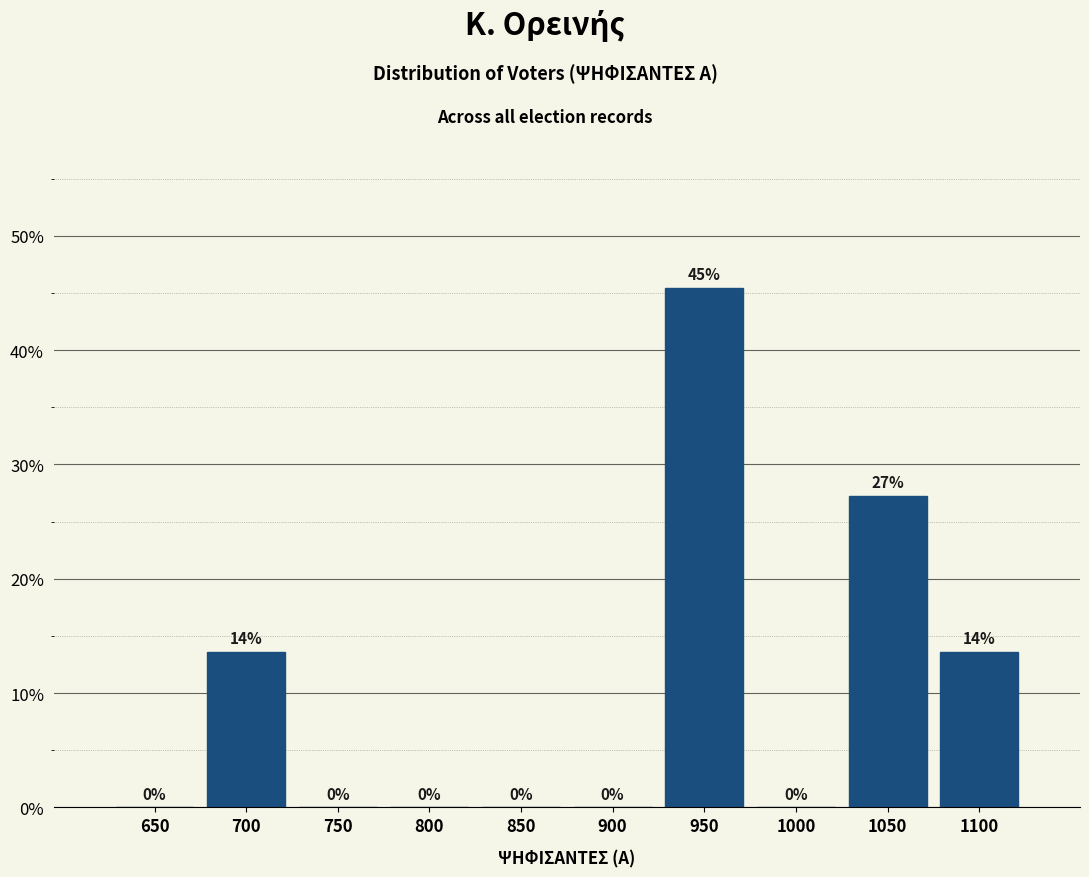

The chart shows a value of 27.3 at 1050. True or false?

True